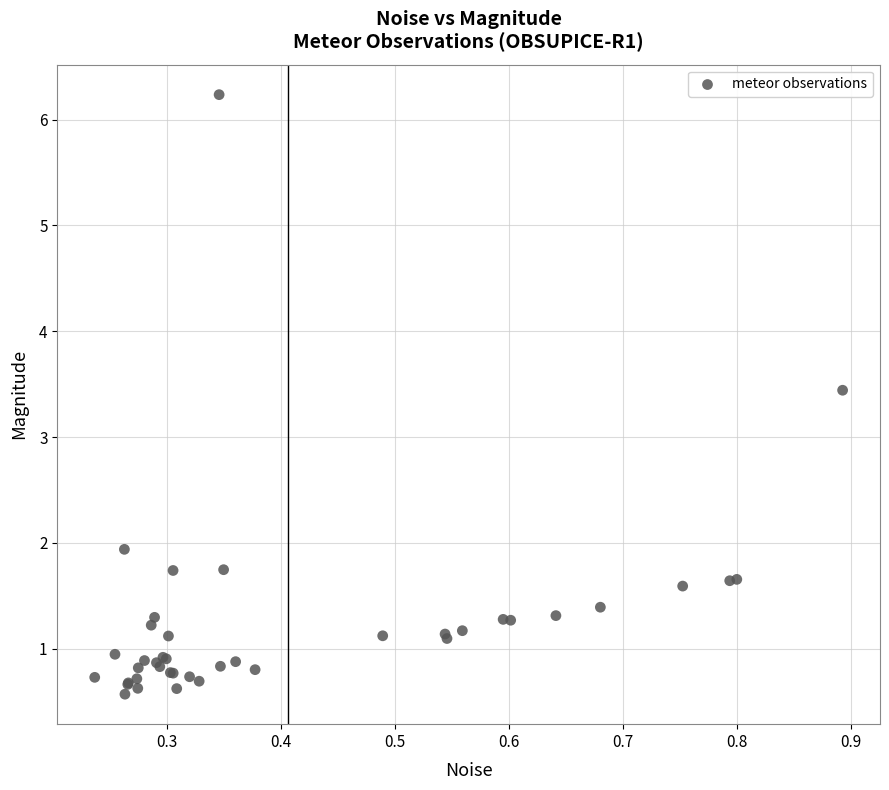

What Y value in the scatter plot is closest to 3?

3.4